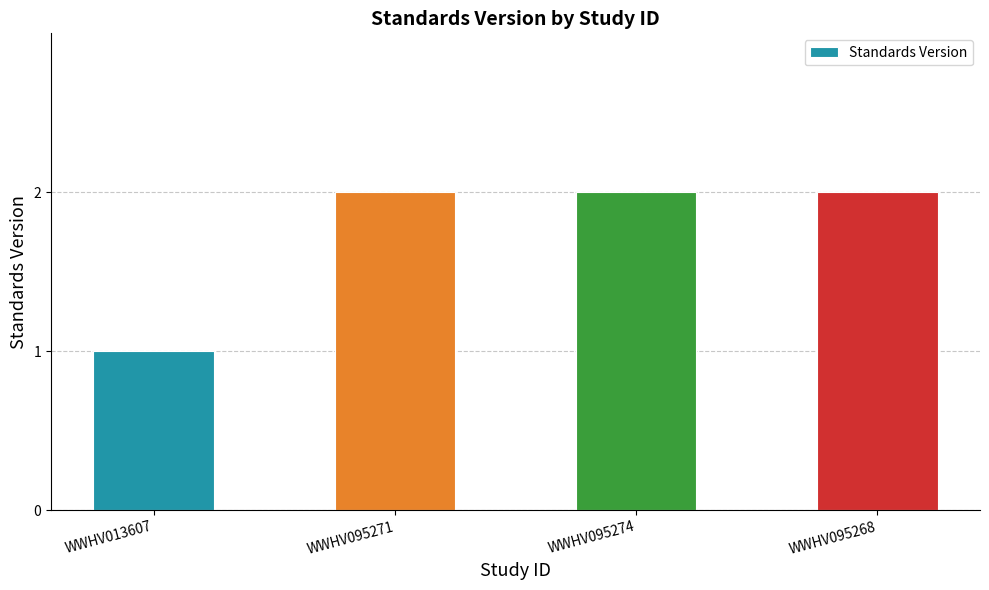

Is it true that the value at WWHV095271 is 1?

False